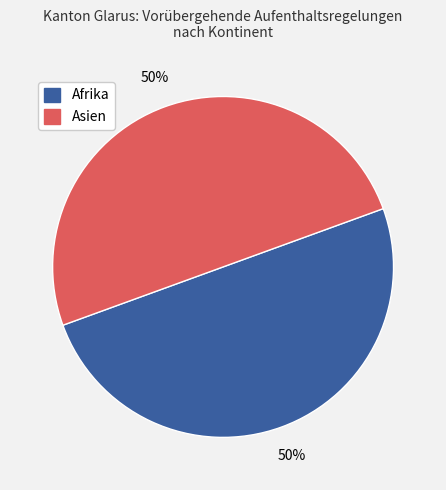

Is the sum of Asien and Afrika greater than half?

Yes